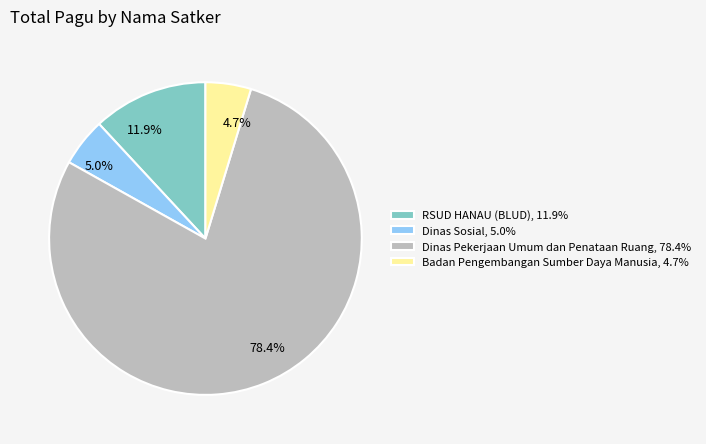

Is there a majority slice in this chart?

Yes